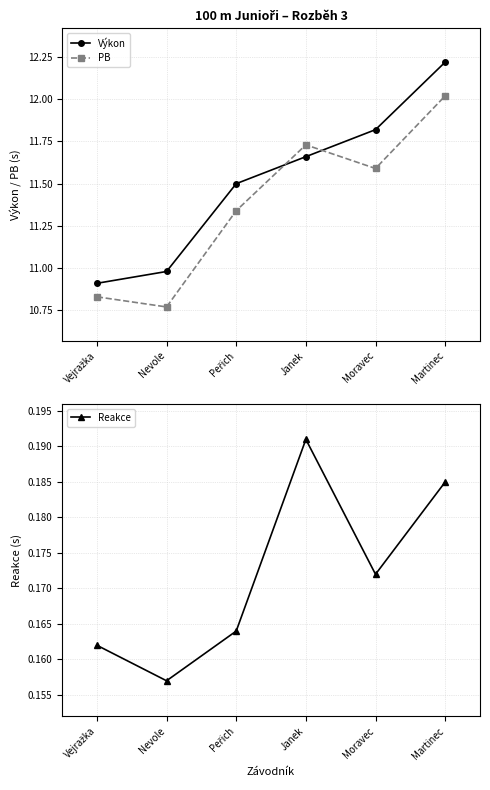

True or false: Reakce and Výkon cross at least once.

False